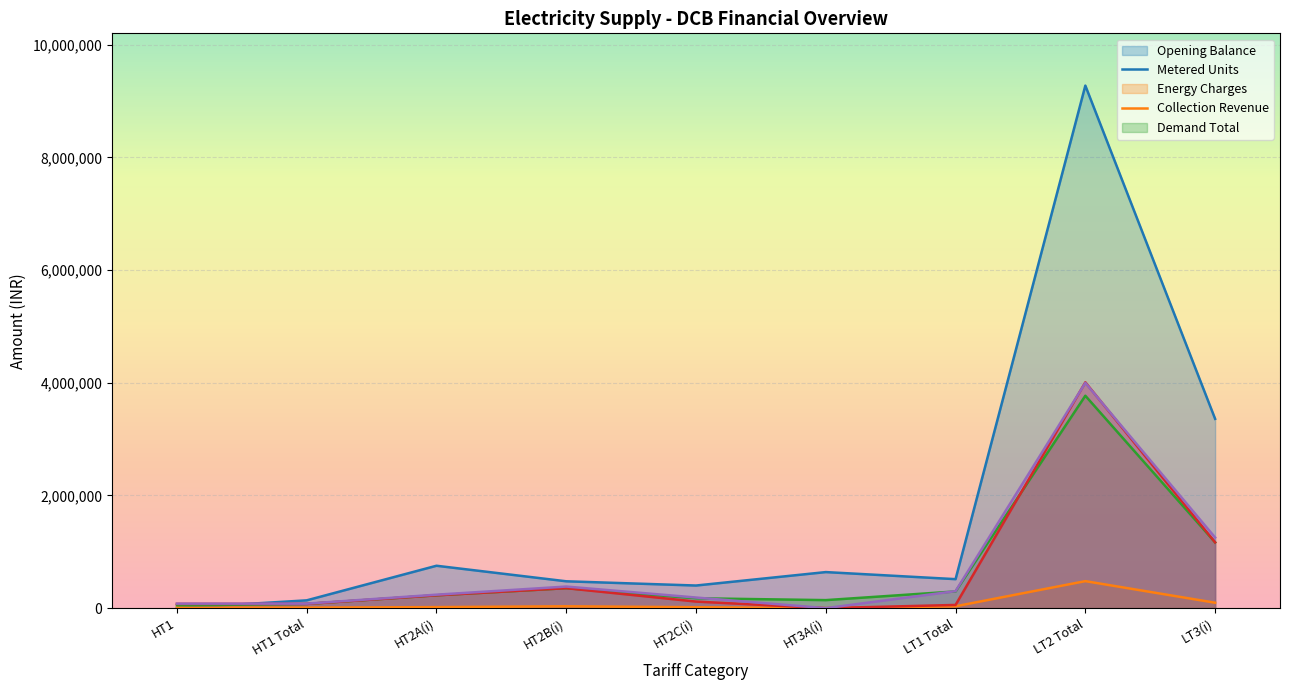

What is the difference between the second highest and minimum values in the Energy Charges series?

1115852.6